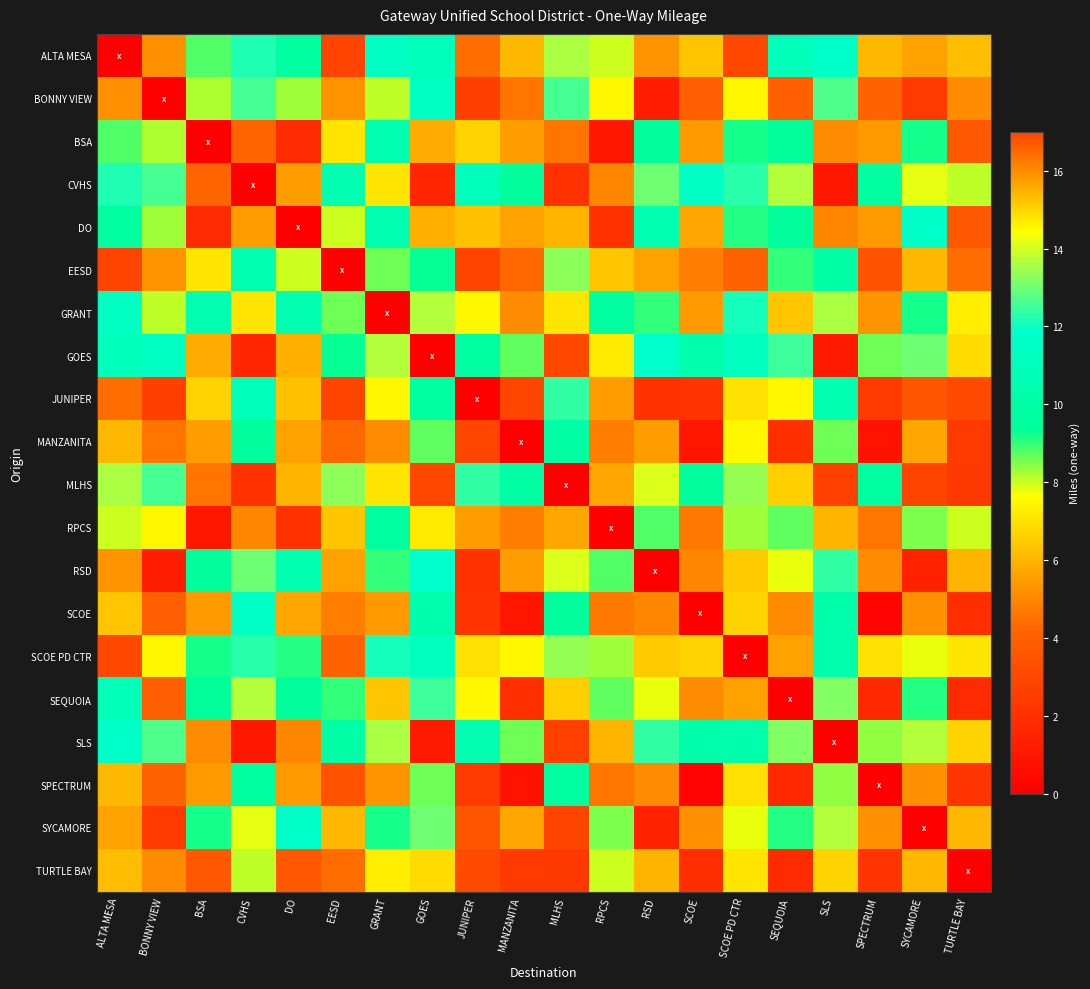

Between MLHS and SCOE, which is larger?

MLHS